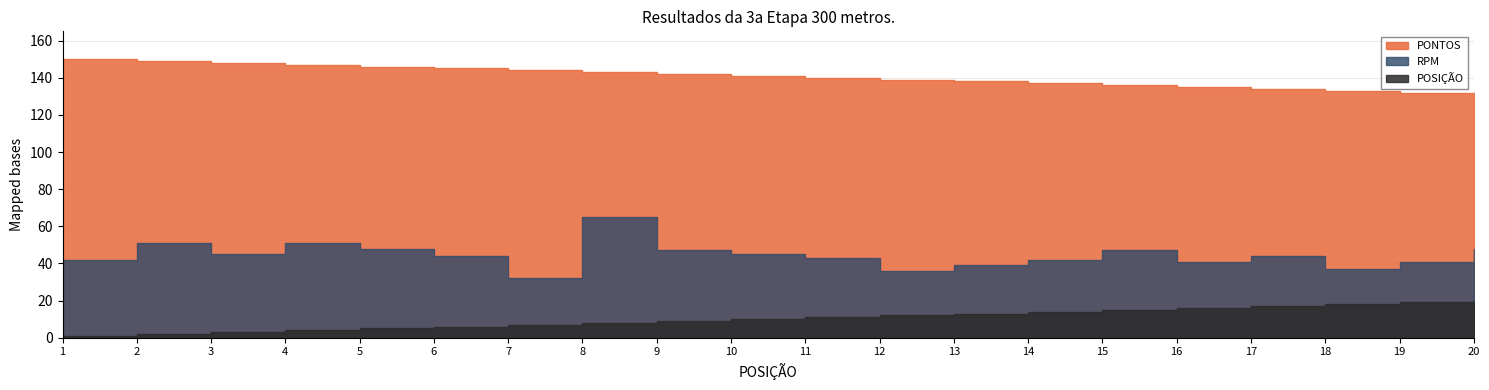

What is the highest value of the POSIÇÃO series?

20